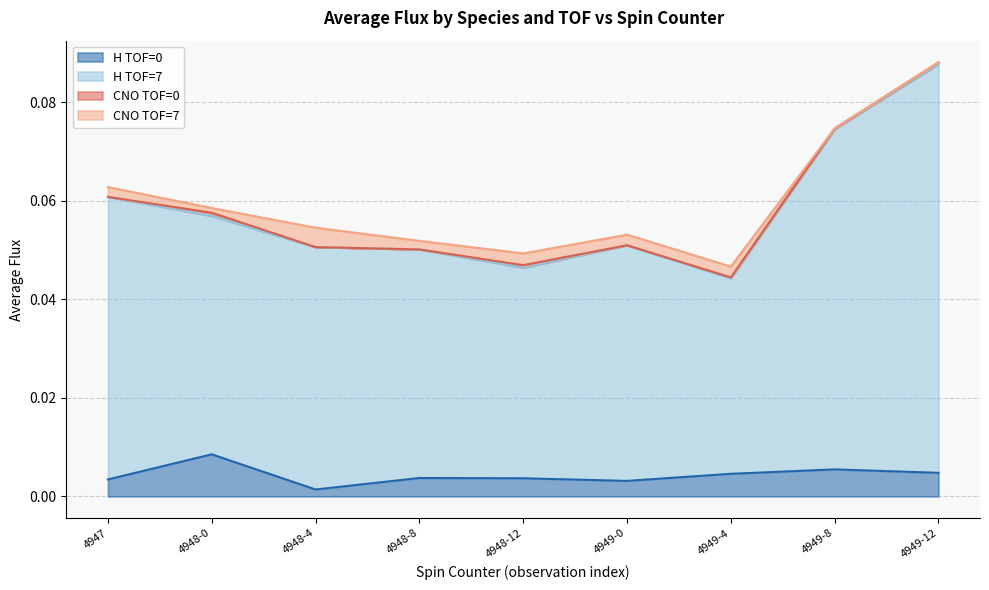

At which label does Average_H_TOF0 reach its peak?

4948-0